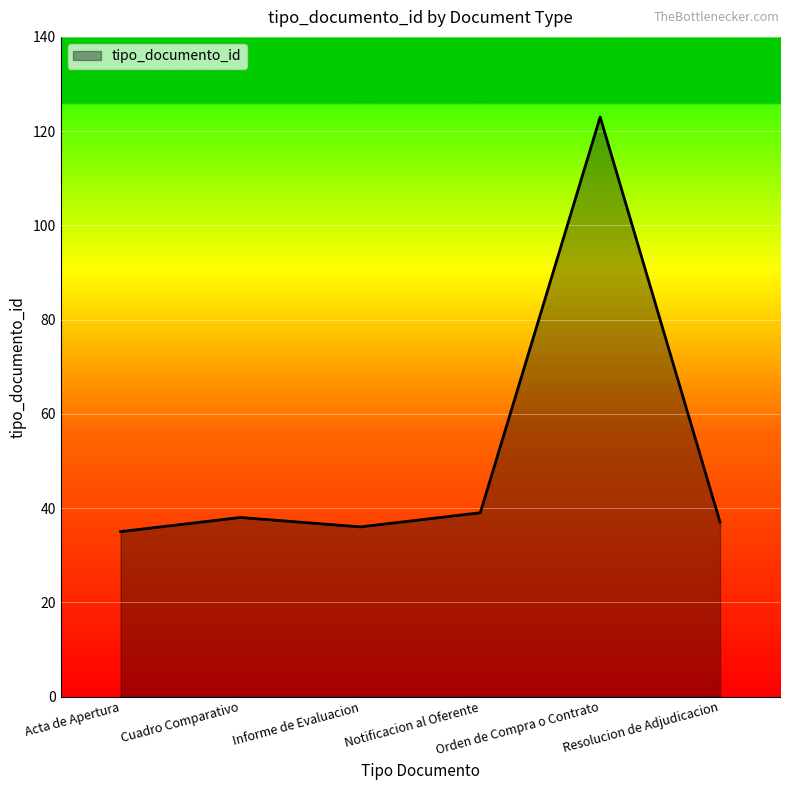

Which category has the highest value across all series?

Orden de Compra o Contrato